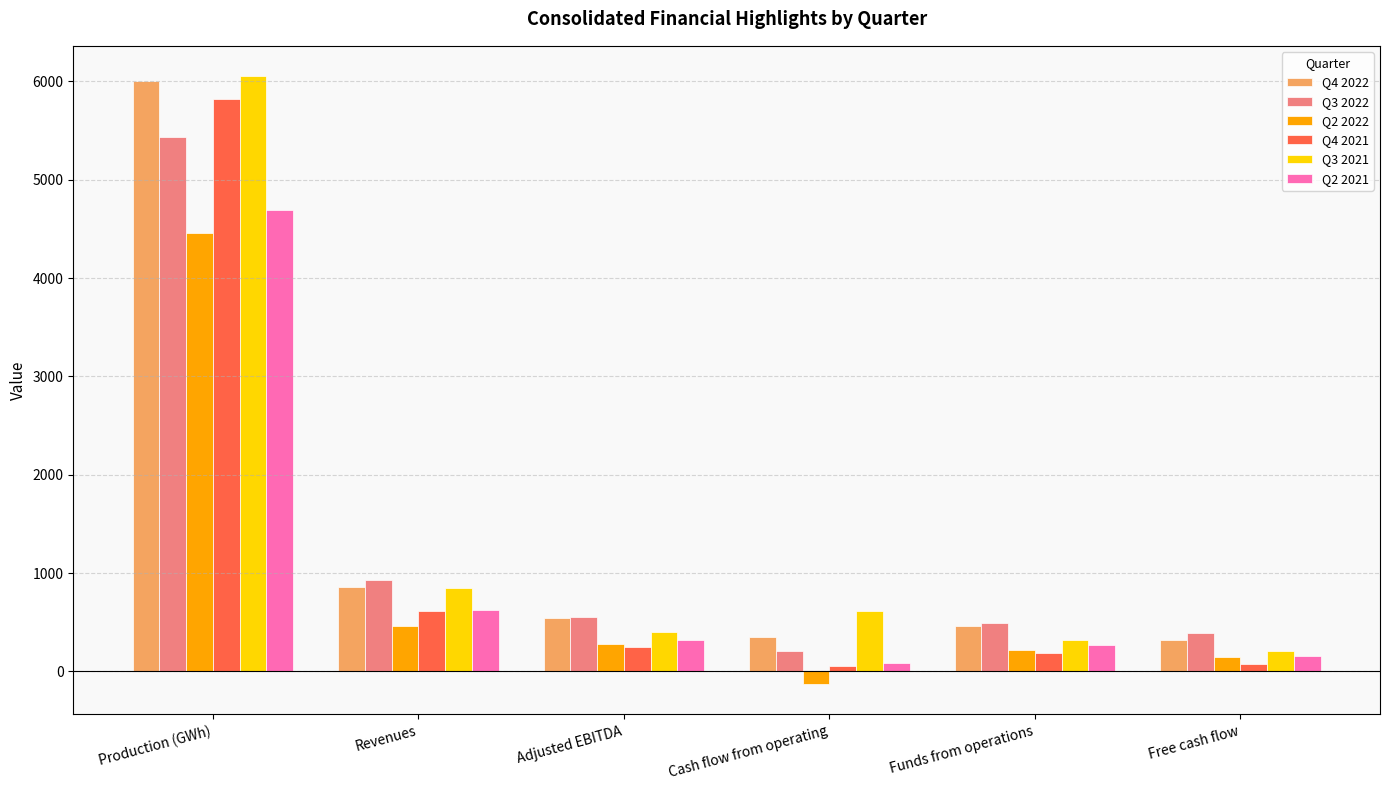

What is the spread (max minus min) of values at Free cash flow?

314